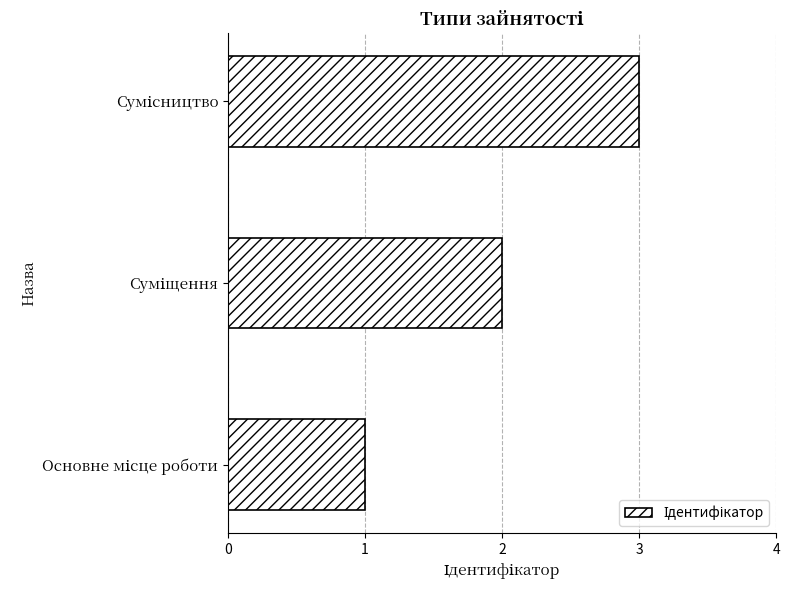

What is the sum of all values?

6